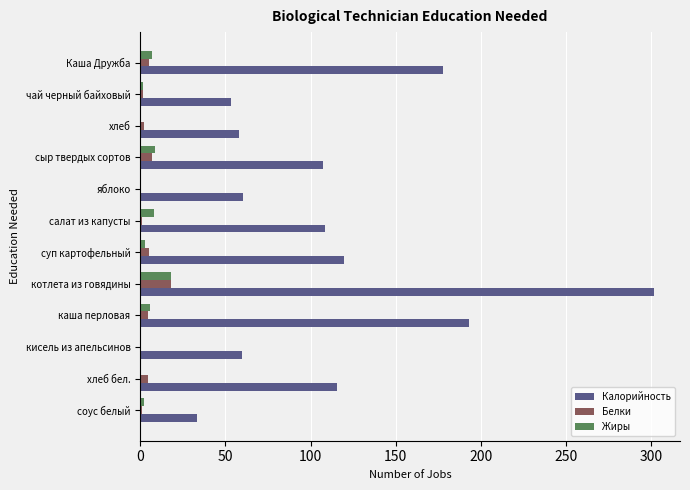

The Калорийность series shows 192.9 at каша перловая. True or false?

True